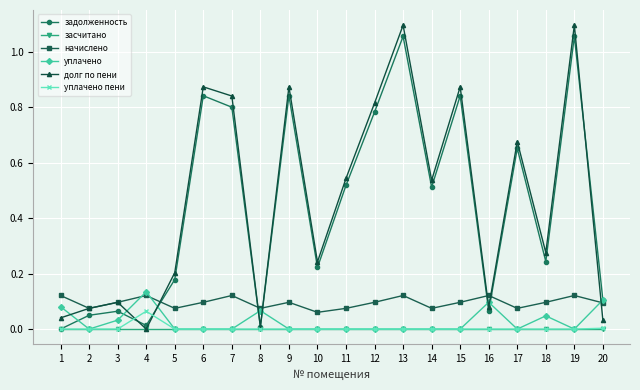

True or false: засчитано and начислено intersect in this chart.

False